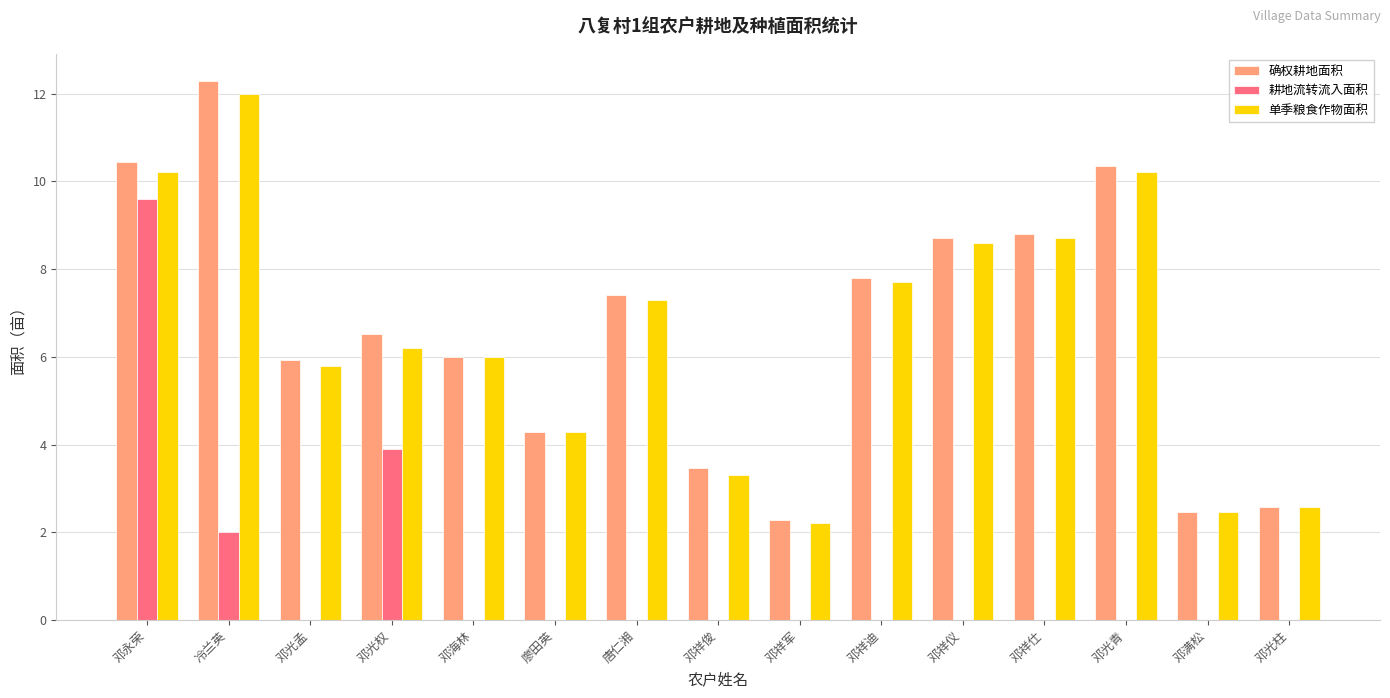

True or false: 耕地流转流入面积 has a value of 1.0 at 邓光权.

False